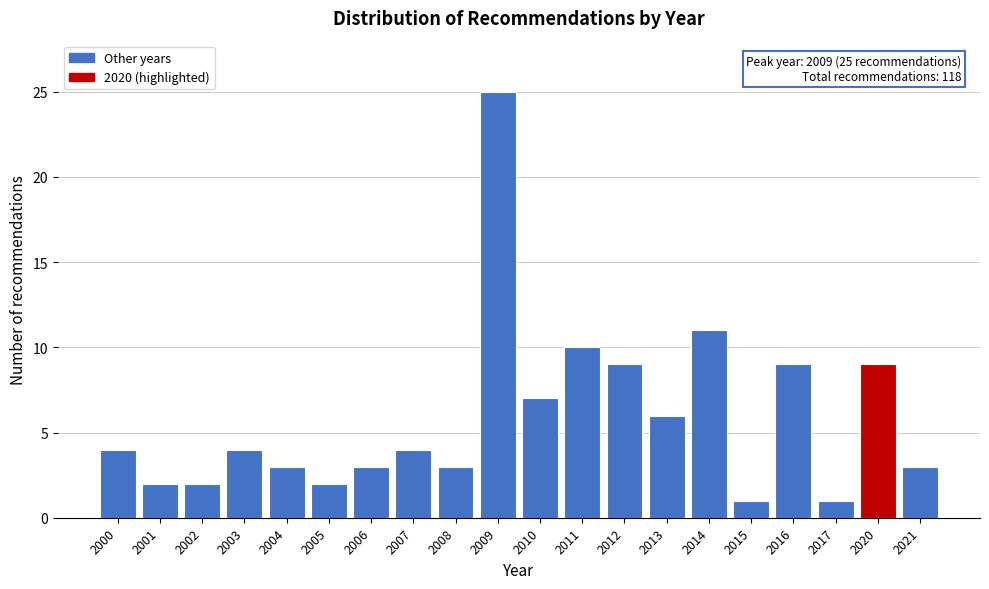

Reading left to right, transcribe all the data shown in this chart.

4	2	2	4	3	2	3	4	3	25	7	10	9	6	11	1	9	1	9	3